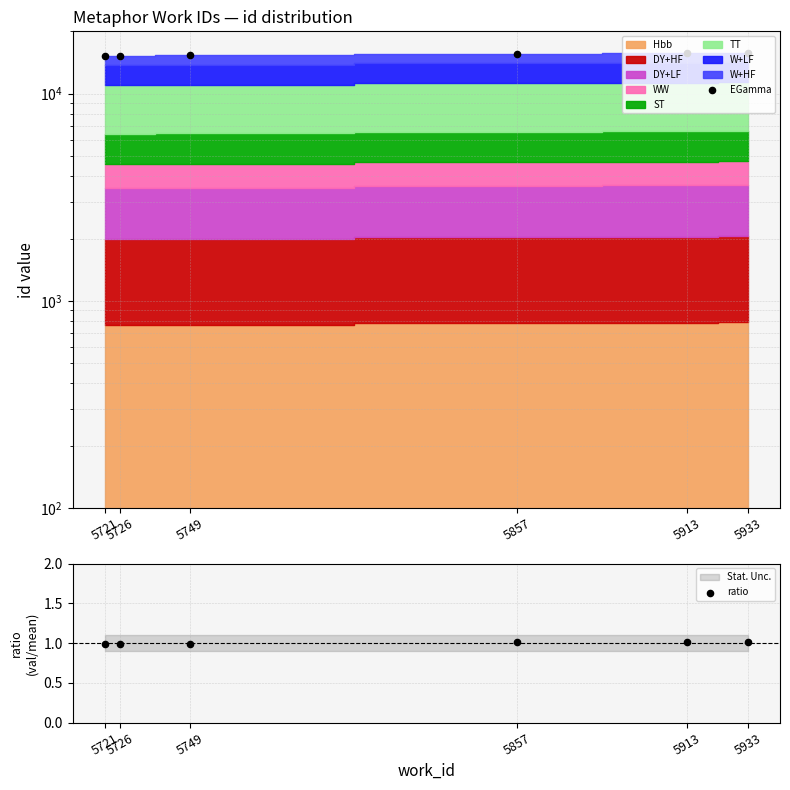

Which series has the widest spread of Y values?

EGamma